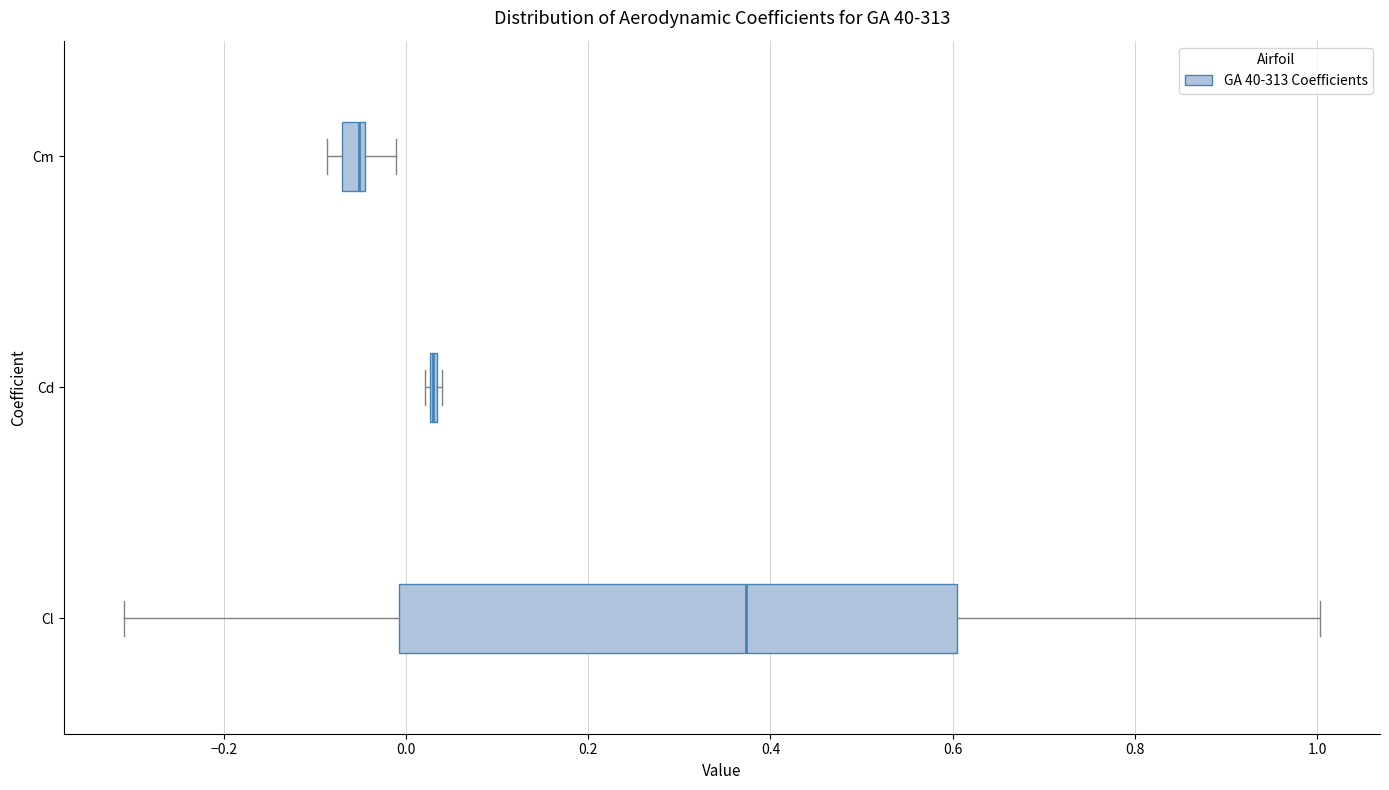

Where does the right whisker of the box for Cm end on the x-axis? The values are not printed on the chart, so give them approximately, as read against the axis.

-0.02